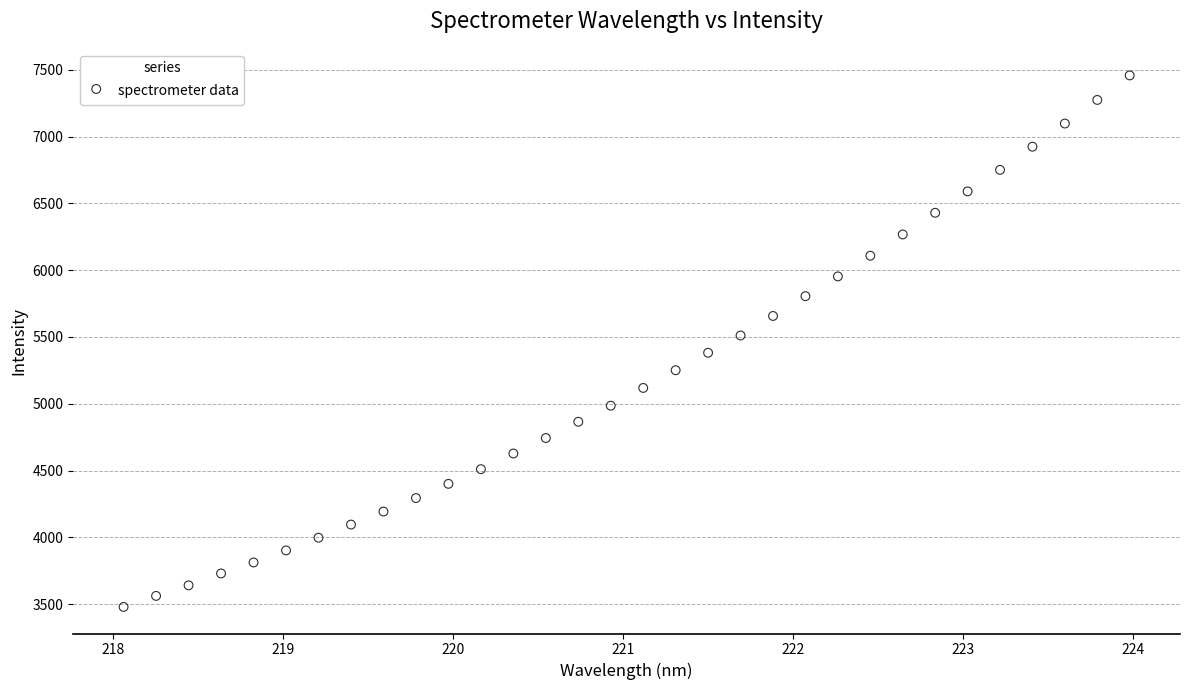

What is the range of X values (max minus min)?

5.9